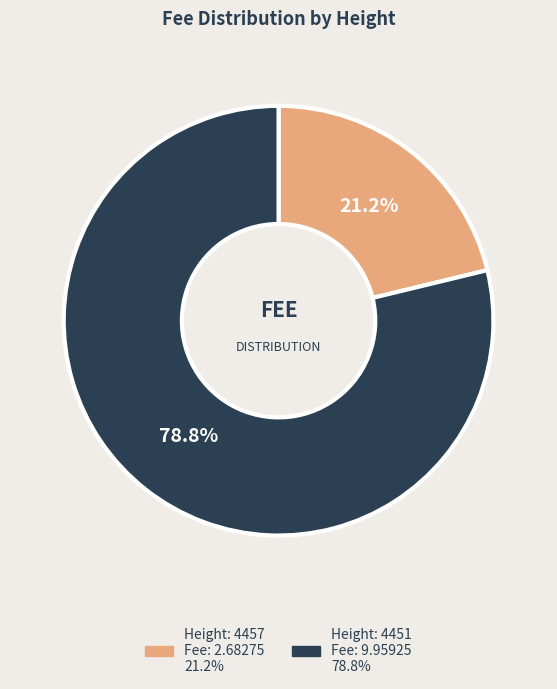

Is there any slice that represents more than half of the pie?

Yes